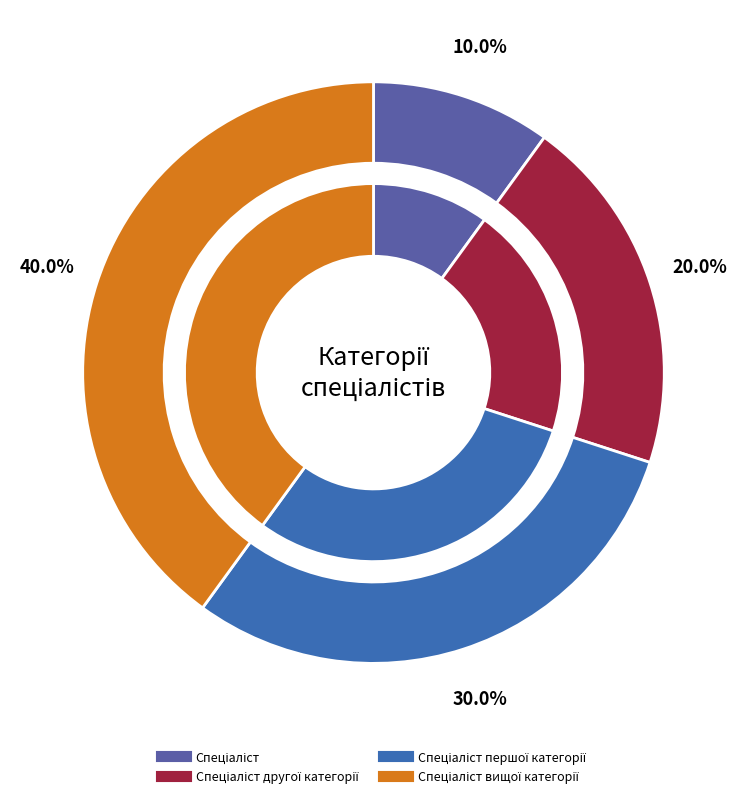

To the nearest percent, what is the difference between the Спеціаліст другої категорії and Спеціаліст slice percentages?

10%